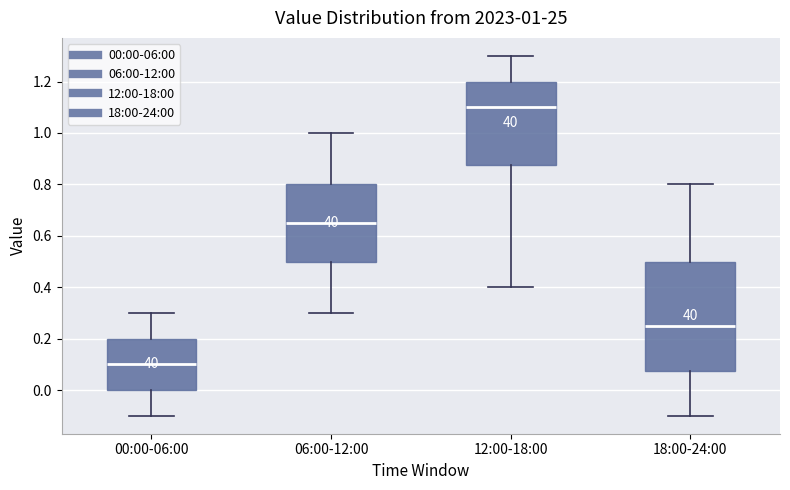

Comparing the boxes themselves (not the whiskers), which one is the tallest?

18:00-24:00